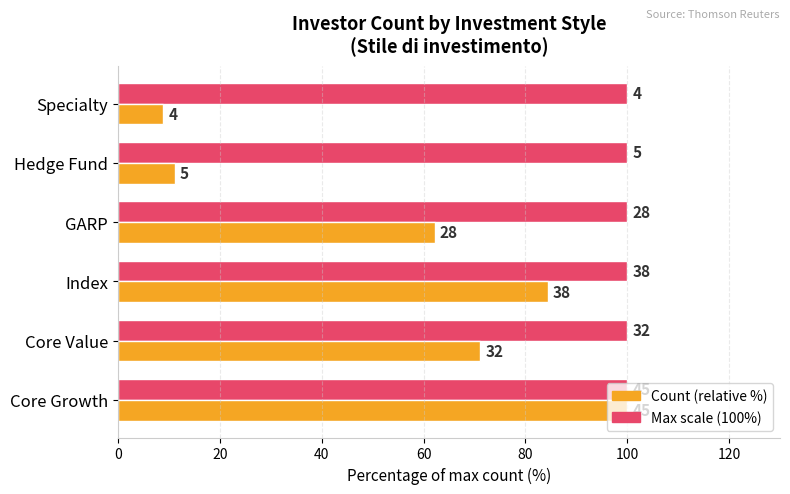

How many bars are there in total?

12